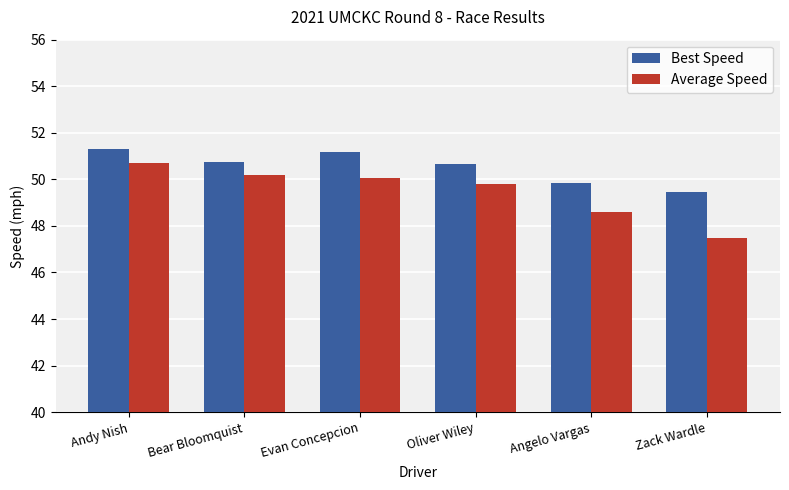

Rank the series by their average value, from lowest to highest.

Average Speed, Best Speed